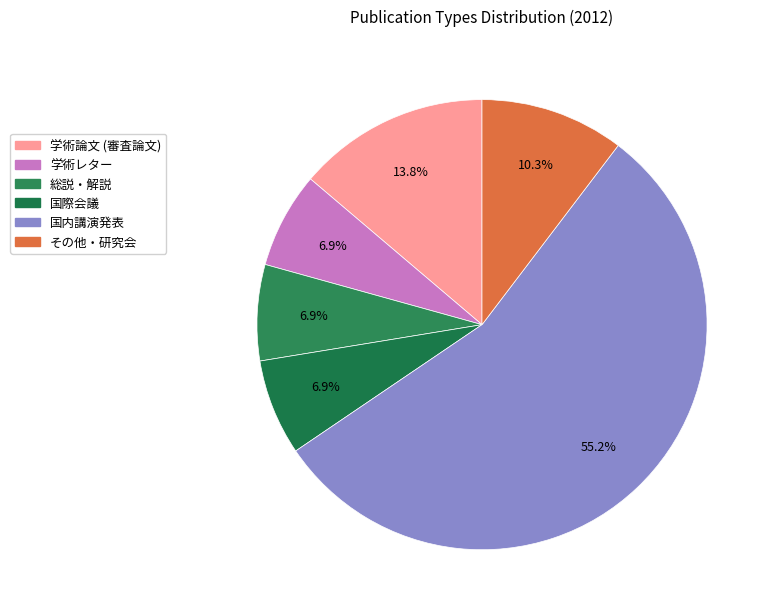

To the nearest percent, what is the combined percentage of 総説・解説 and 学術レター?

14%